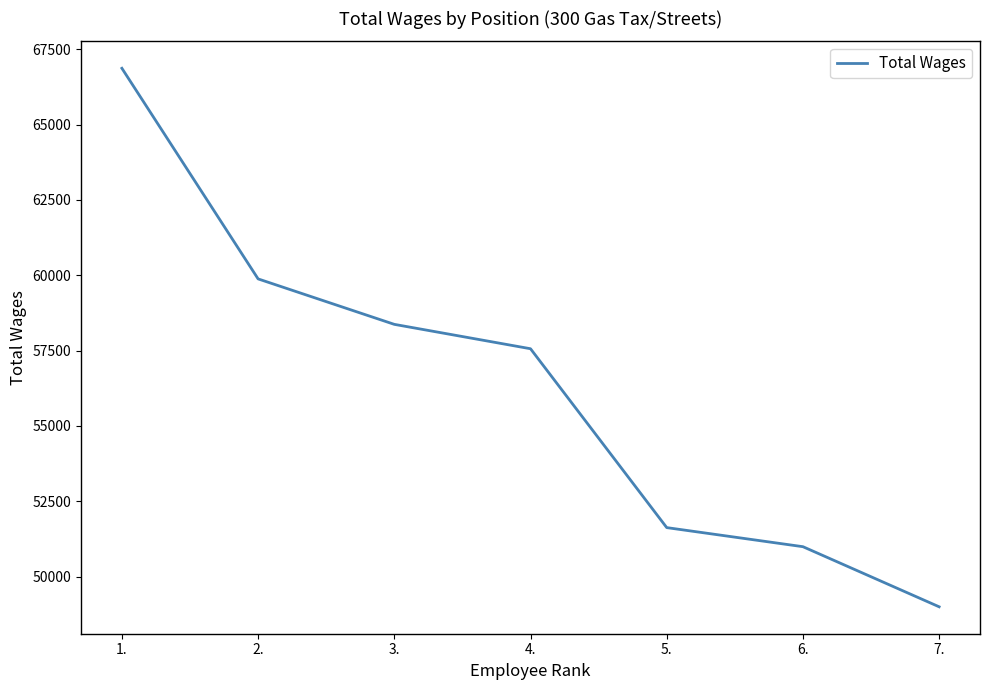

Reading left to right, extract all data points from this chart.

1.=66867	2.=59880	3.=58372	4.=57563	5.=51629	6.=50996	7.=49002